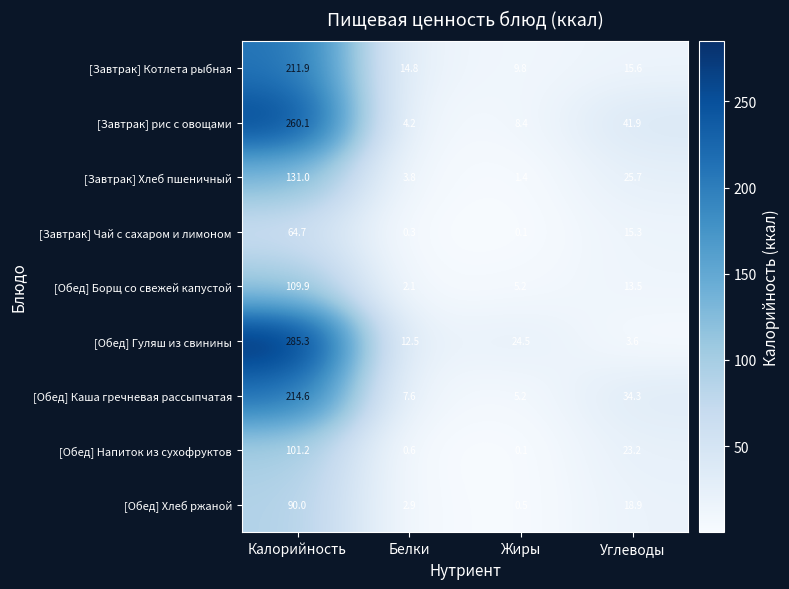

Between Жиры and Углеводы, which series saw the biggest shift?

[Завтрак] рис с овощами